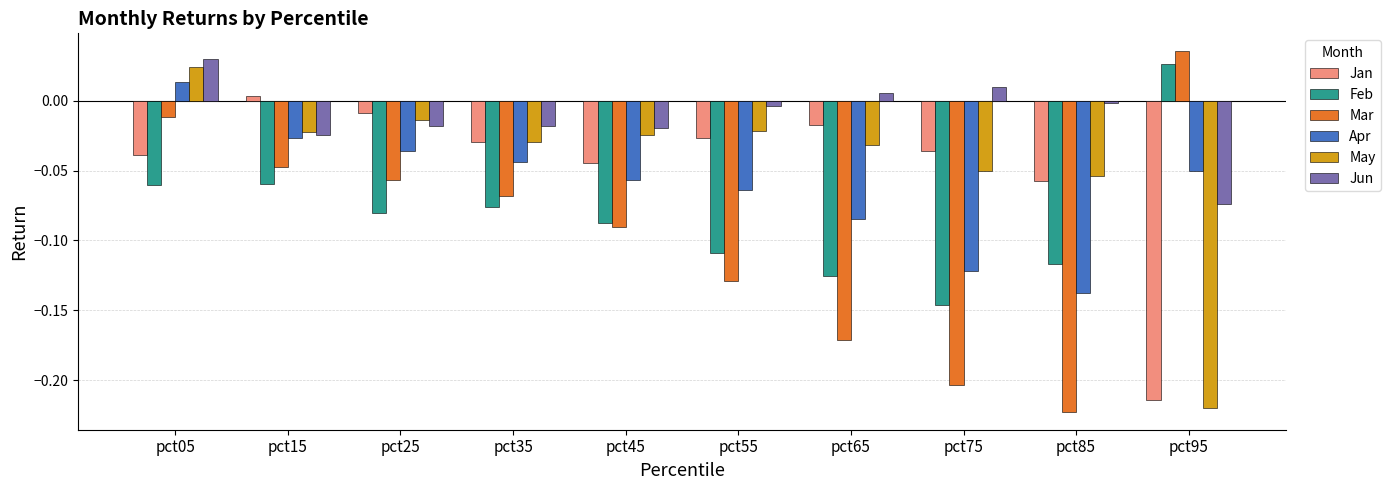

What is the difference between the maximum and second lowest values in the Apr series?

0.1